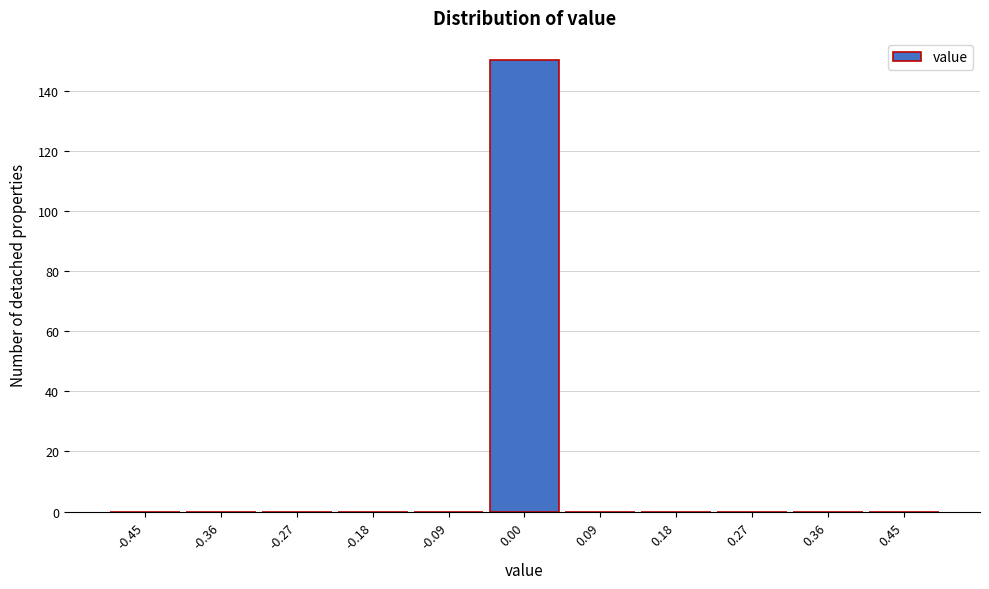

How tall is the bar that spans -0.05 to 0.05 on the x-axis? Neither the bar edges nor the heights are printed on the chart, so give them approximately, as read against the axes.

150